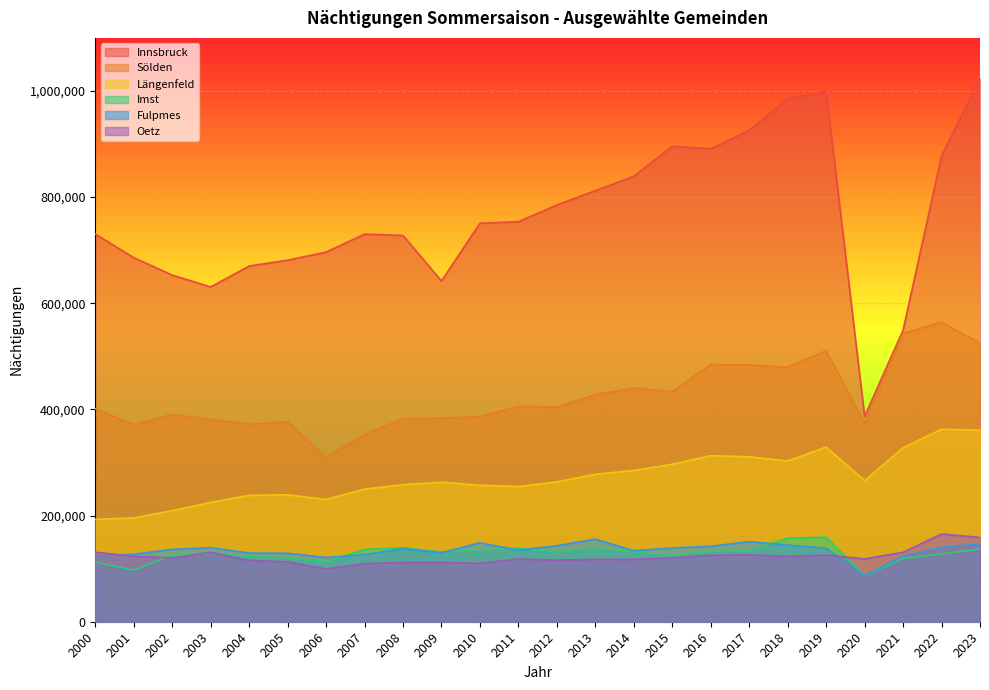

Reading left to right, list all the values displayed in this chart.

Innsbruck: 2000=730456	2001=685994	2002=653060	2003=630769	2004=670168	2005=681156	2006=696371	2007=730242	2008=727773	2009=641945	2010=750690	2011=753707	2012=785081	2013=812140	2014=839178	2015=895723	2016=890975	2017=925877	2018=985134	2019=999749	2020=386932	2021=549486	2022=877701	2023=1023409
Sölden: 2000=401066	2001=371144	2002=390493	2003=381430	2004=371703	2005=376492	2006=309957	2007=352310	2008=382308	2009=383588	2010=386423	2011=405907	2012=404520	2013=427873	2014=440161	2015=433049	2016=484615	2017=483784	2018=479686	2019=510532	2020=373756	2021=543262	2022=564317	2023=525013
Längenfeld: 2000=192890	2001=195482	2002=209221	2003=224716	2004=238110	2005=239125	2006=230399	2007=249845	2008=258136	2009=262853	2010=257056	2011=254644	2012=263591	2013=277888	2014=284932	2015=296785	2016=312800	2017=310859	2018=302741	2019=329116	2020=265876	2021=327677	2022=362695	2023=360859
Imst: 2000=112164	2001=97202	2002=125549	2003=129141	2004=122898	2005=120139	2006=112734	2007=136195	2008=139566	2009=131313	2010=135254	2011=138287	2012=131901	2013=138517	2014=131788	2015=124459	2016=132692	2017=133409	2018=157602	2019=159123	2020=86421	2021=119328	2022=127520	2023=137030
Fulpmes: 2000=124061	2001=127253	2002=136365	2003=139607	2004=129302	2005=129139	2006=121032	2007=126666	2008=137323	2009=129897	2010=148712	2011=134764	2012=143234	2013=155687	2014=133755	2015=138963	2016=142222	2017=150868	2018=144337	2019=138463	2020=87046	2021=123416	2022=140081	2023=146326
Oetz: 2000=130882	2001=123305	2002=120184	2003=130786	2004=115388	2005=112982	2006=99350	2007=109622	2008=111597	2009=111708	2010=110106	2011=118257	2012=116073	2013=117498	2014=117569	2015=120385	2016=125117	2017=126122	2018=123007	2019=125770	2020=118322	2021=130768	2022=165240	2023=158759